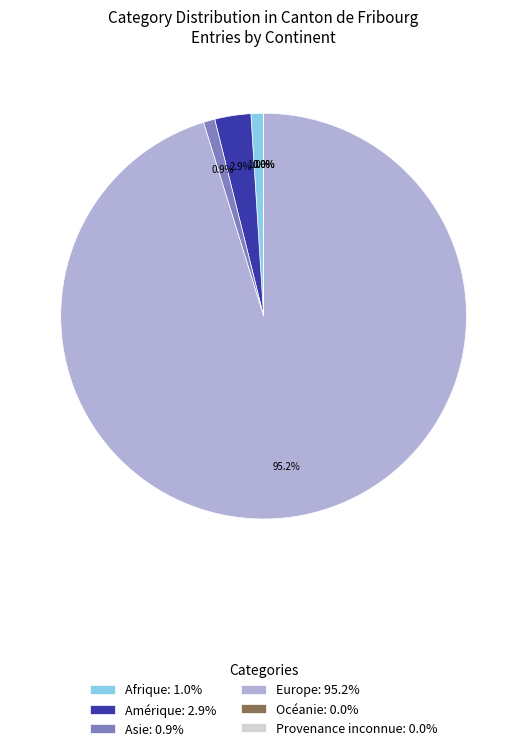

Combined, what portion of the pie is Amérique and Provenance inconnue?

2.9%